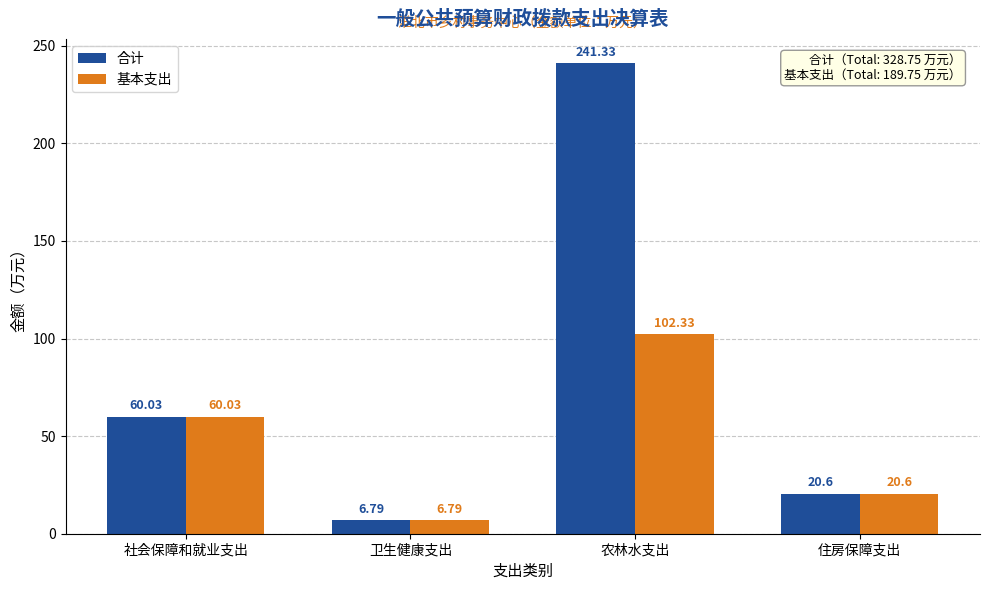

At which label does 合计 first exceed 60?

社会保障和就业支出